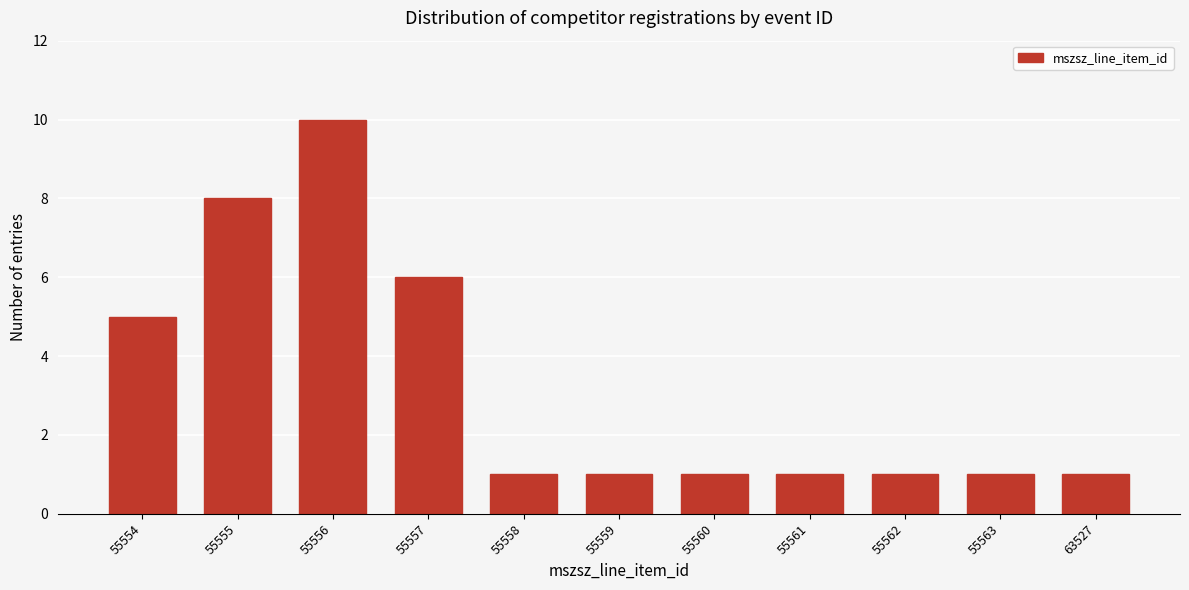

Reading left to right, transcribe all the data shown in this chart.

55554=5	55555=8	55556=10	55557=6	55558=1	55559=1	55560=1	55561=1	55562=1	55563=1	63527=1